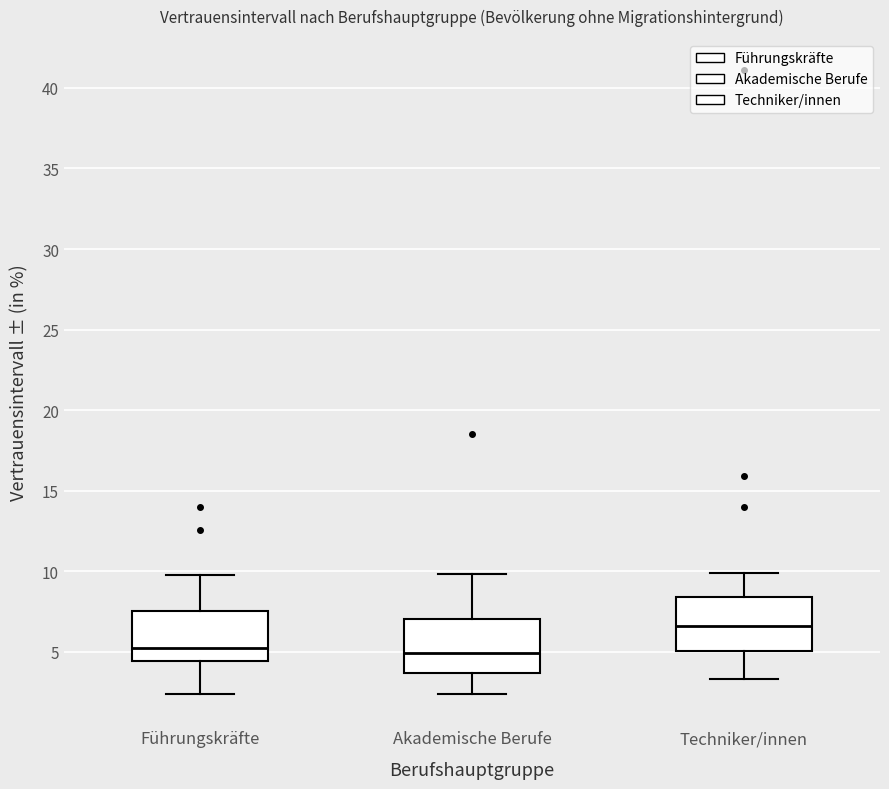

Which box has the highest median line?

Techniker/innen